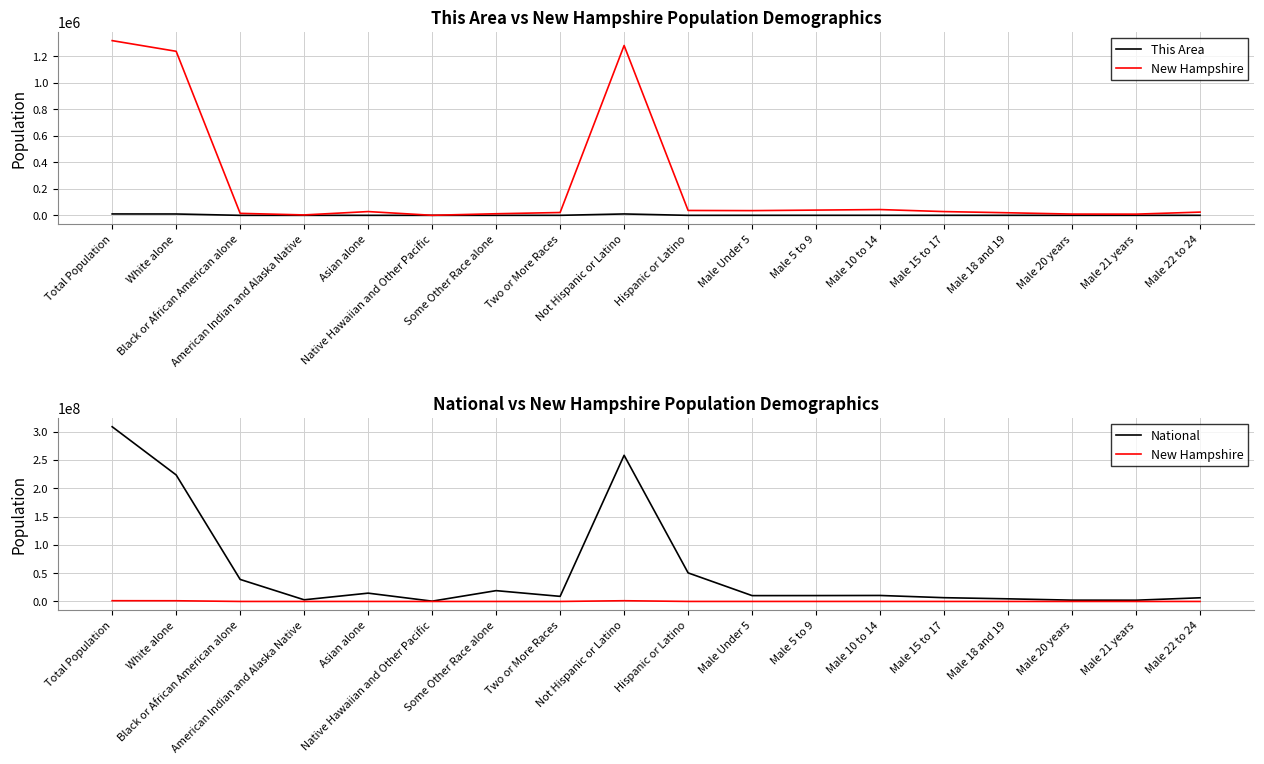

Reading left to right, extract all data points from this chart.

This Area: 10527	10179	36	51	78	3	27	153	10452	75	269	258	312	214	123	61	62	189
New Hampshire: 1316470	1236050	15035	3150	28407	384	12062	21382	1279766	36704	35586	39544	43594	28340	19428	9552	9145	24401
National: 308745538	223553265	38929319	2932248	14674252	540013	19107368	9009073	258267944	50477594	10319427	10389638	10579862	6656209	4647457	2308319	2223198	6482659